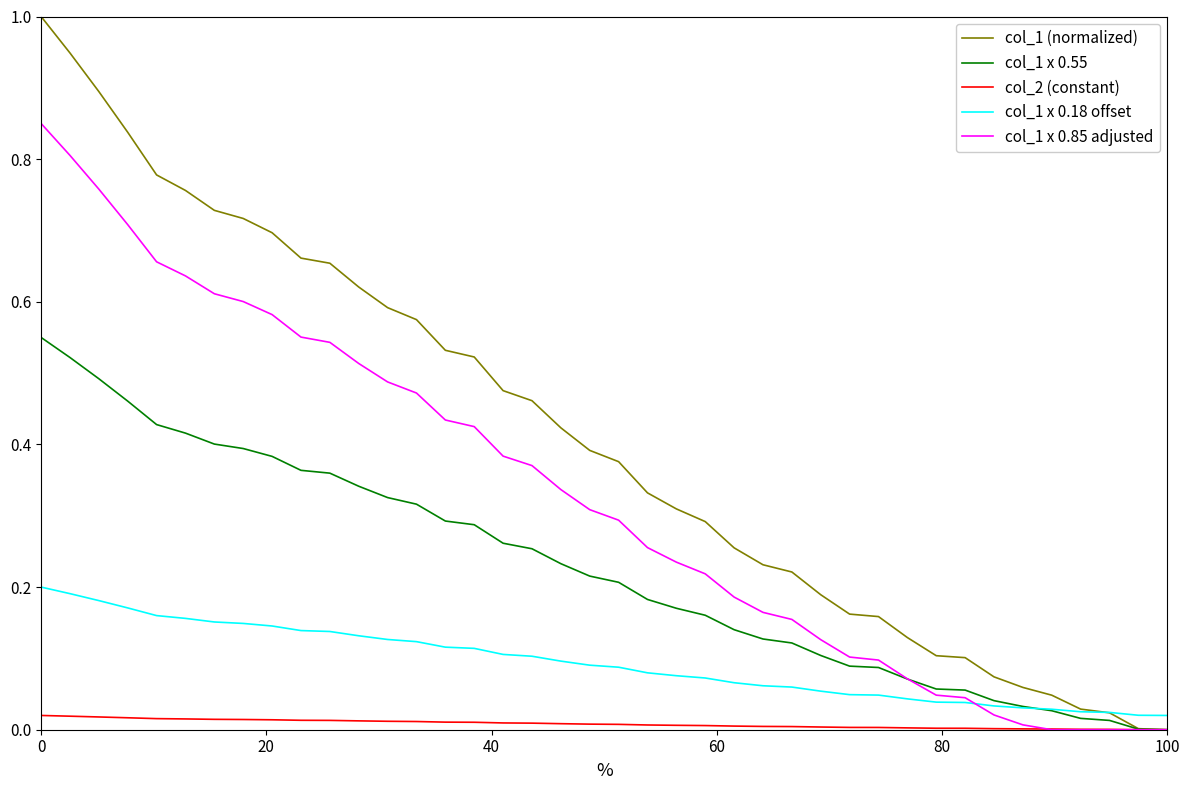

True or false: col_1 x 0.18 offset and col_2 (constant) intersect in this chart.

False